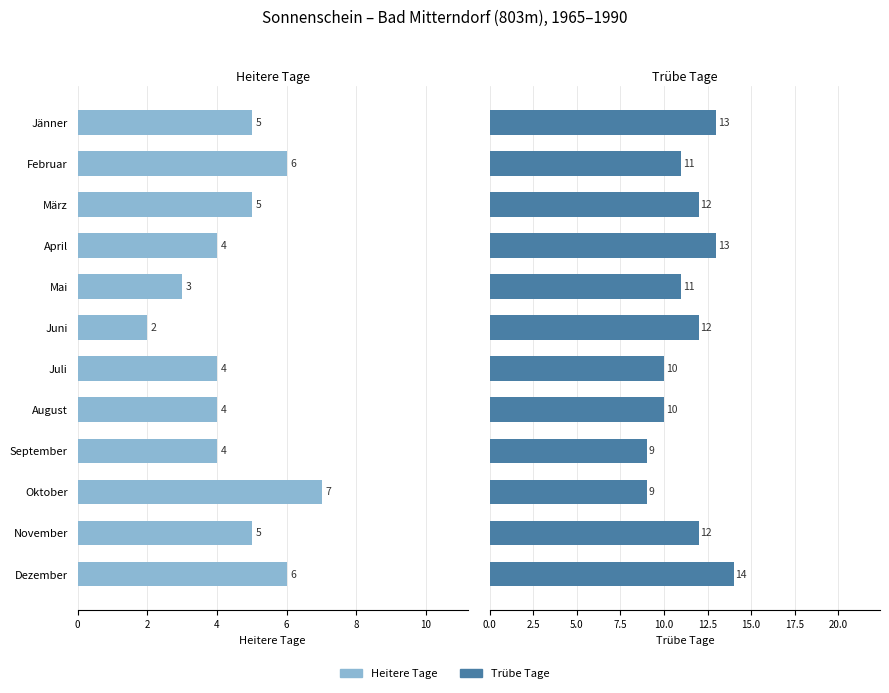

How many distinct data groups are displayed?

2